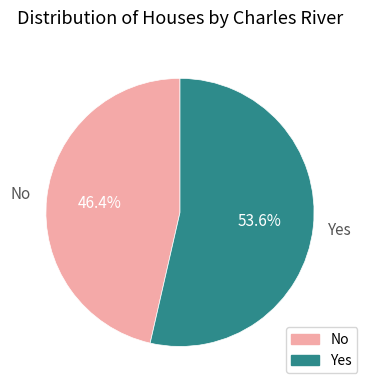

Count the number of slices in the pie.

2